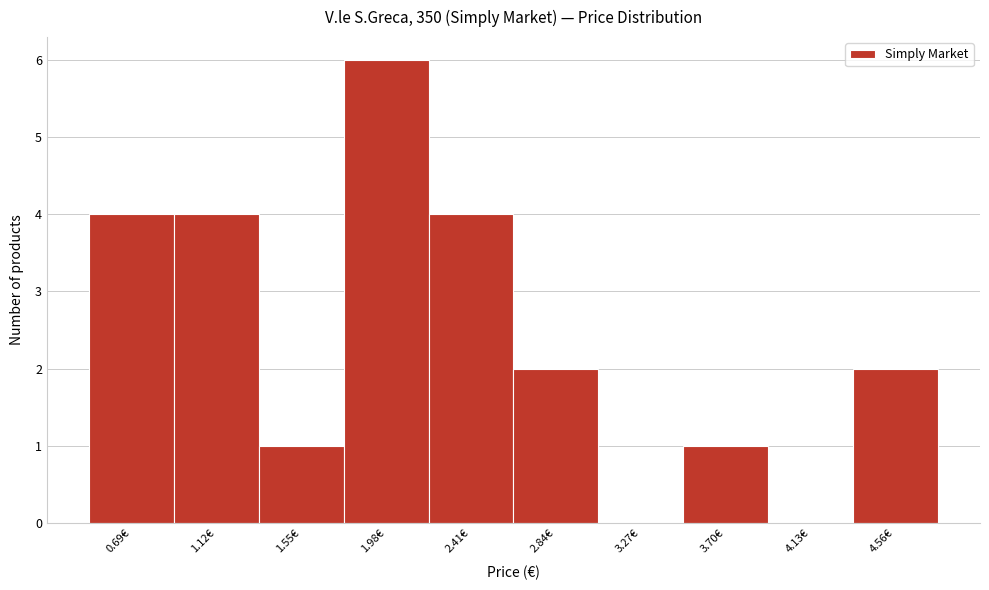

Reading right to left, what are all the values shown in this chart?

4.56€=2	4.13€=0	3.70€=1	3.27€=0	2.84€=2	2.41€=4	1.98€=6	1.55€=1	1.12€=4	0.69€=4